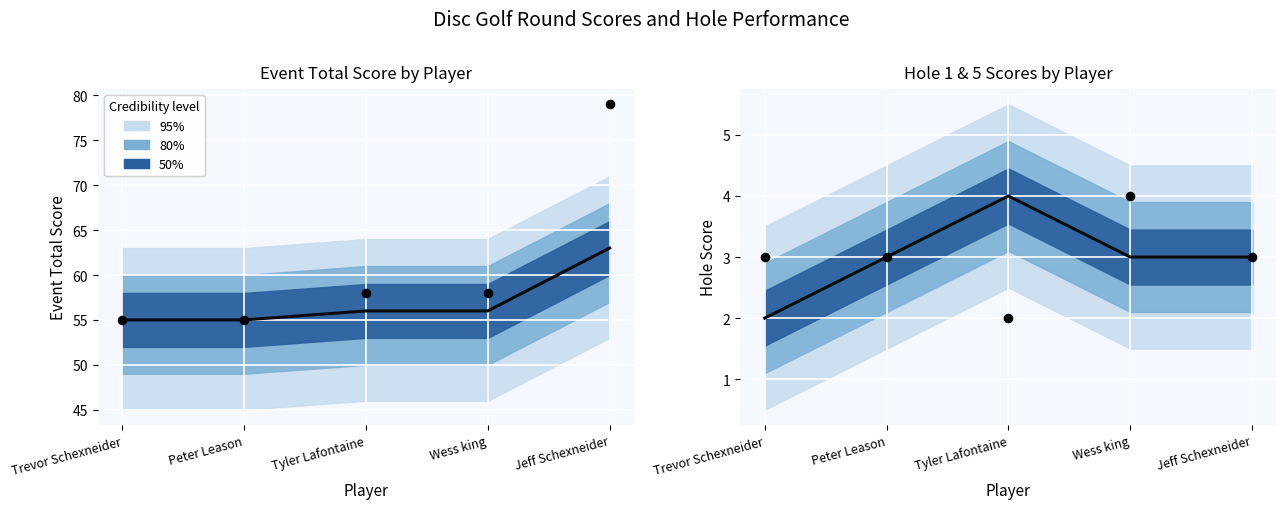

Which series has the widest spread of Y values?

event_total_score